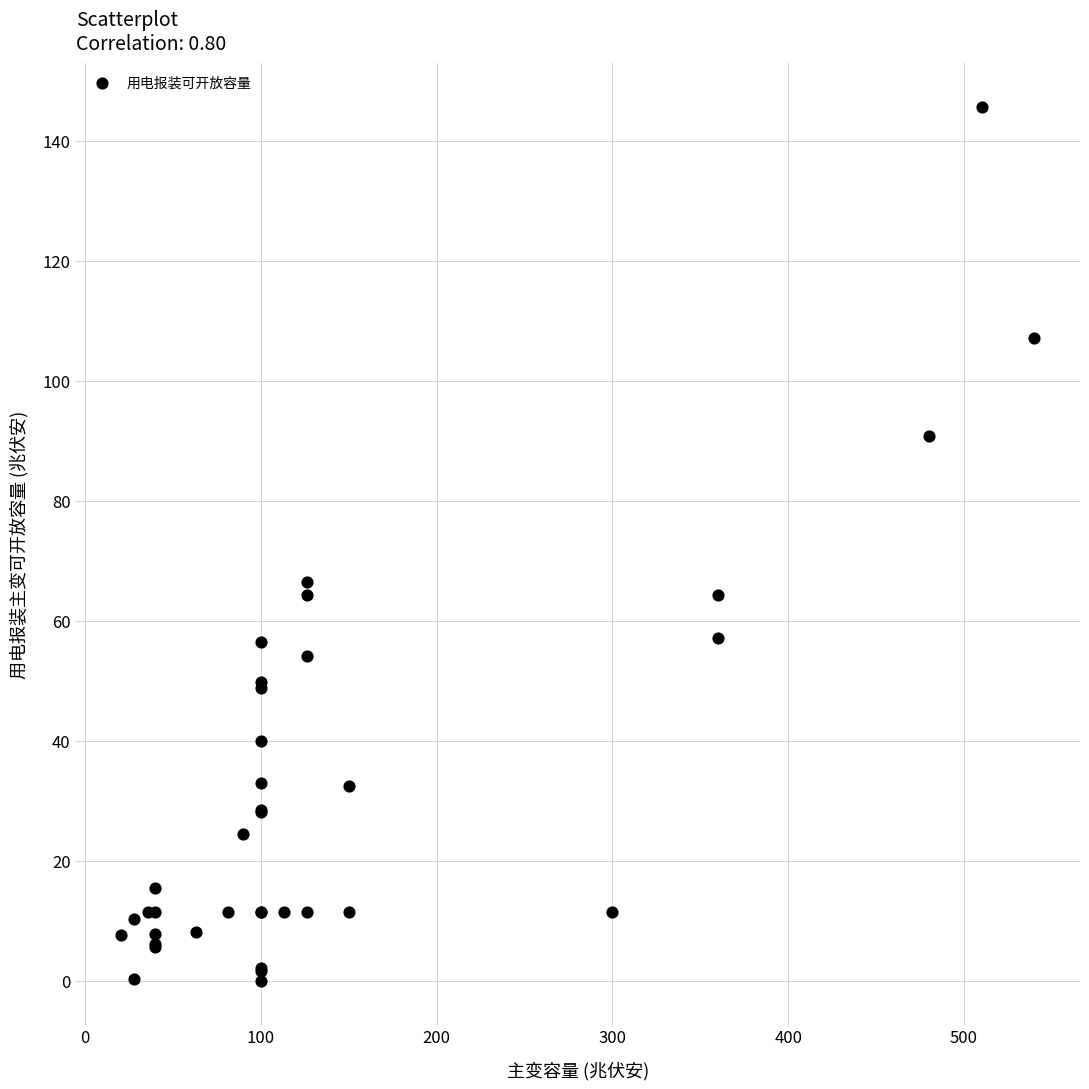

What Y value in the scatter plot is closest to 72?

66.5